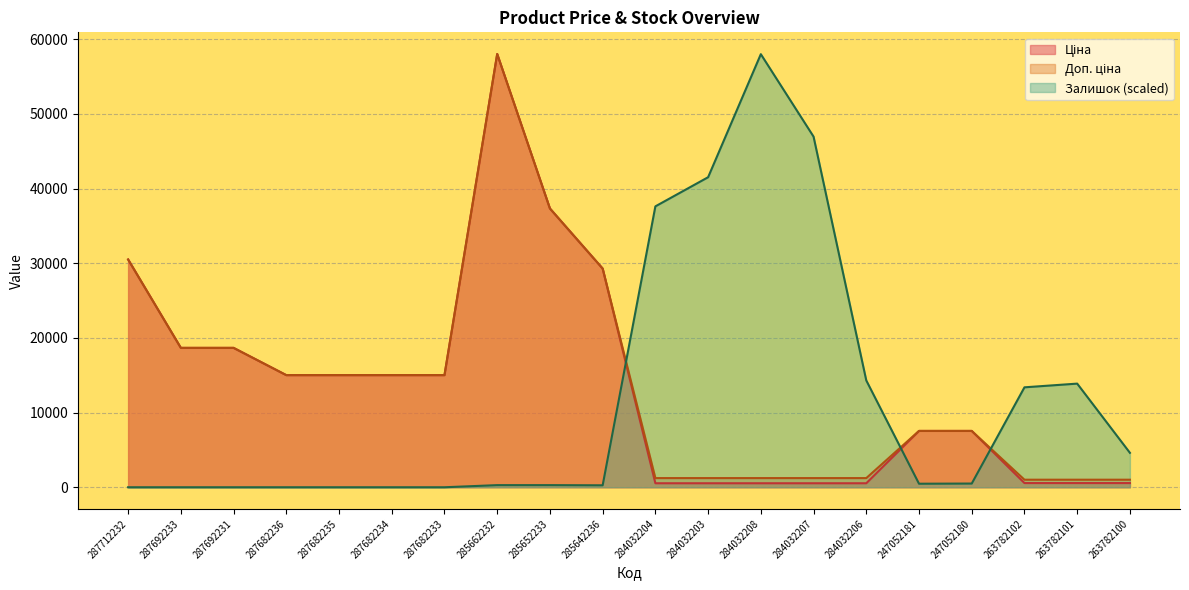

Is it true that Доп. ціна equals 1227.2 at 284032203?

True